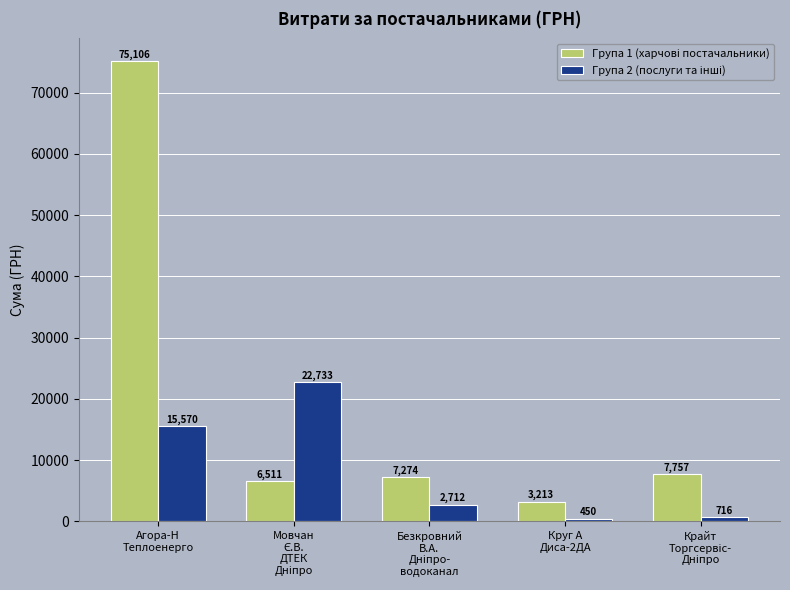

What is the maximum value shown in the chart?

75105.6